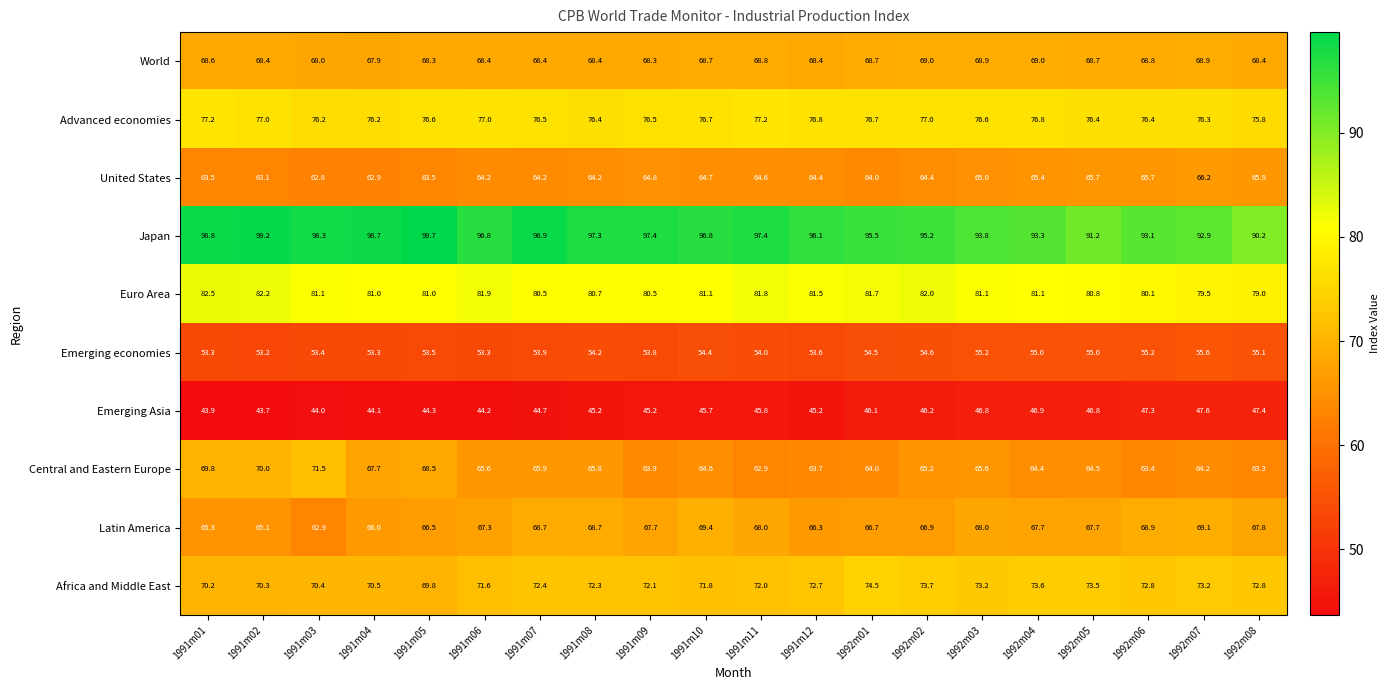

Which series has the largest range (max minus min)?

Japan